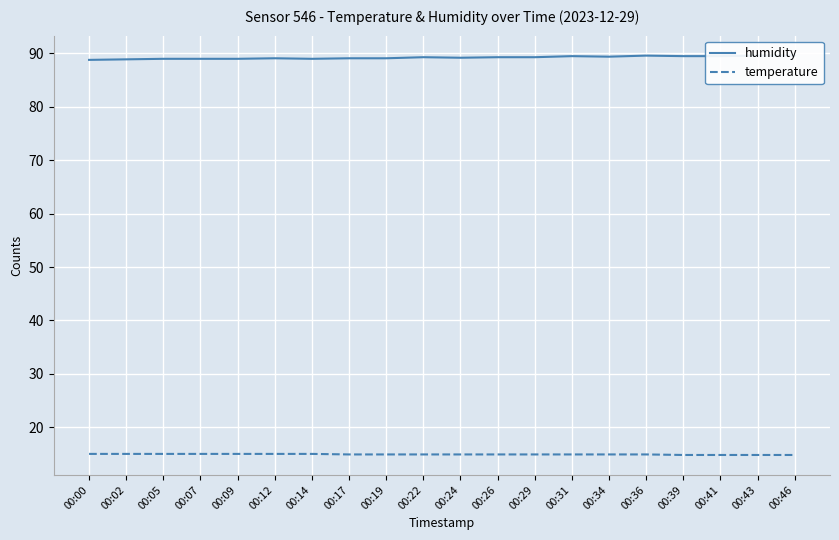

Is it true that humidity equals 89.3 at 00:22?

True